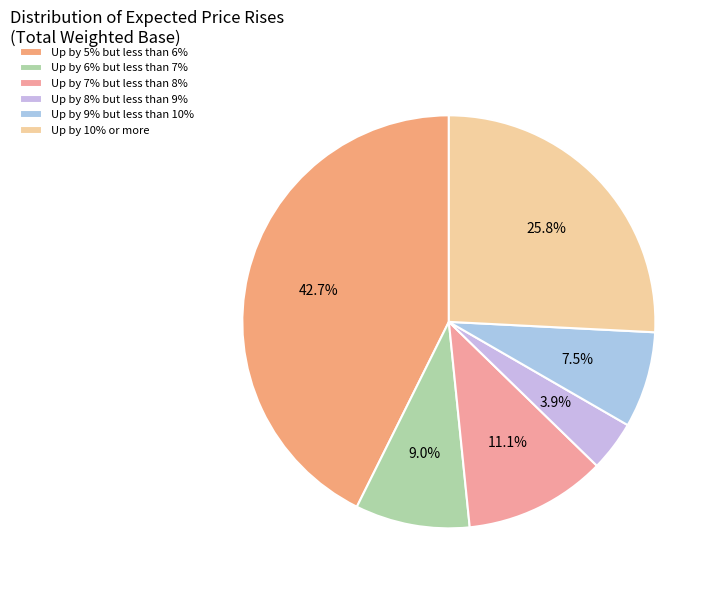

To the nearest percent, what is the difference between the largest and smallest slice percentages?

39%